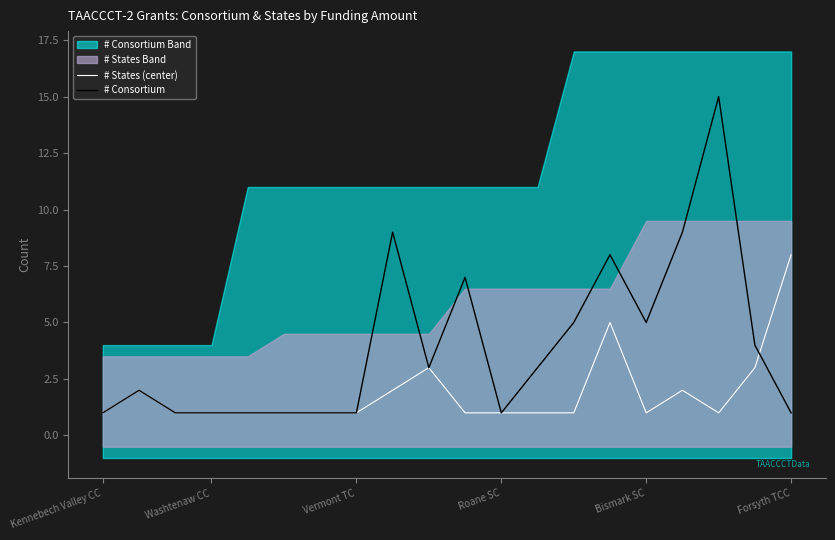

At which category is the sum across all series the highest?

17